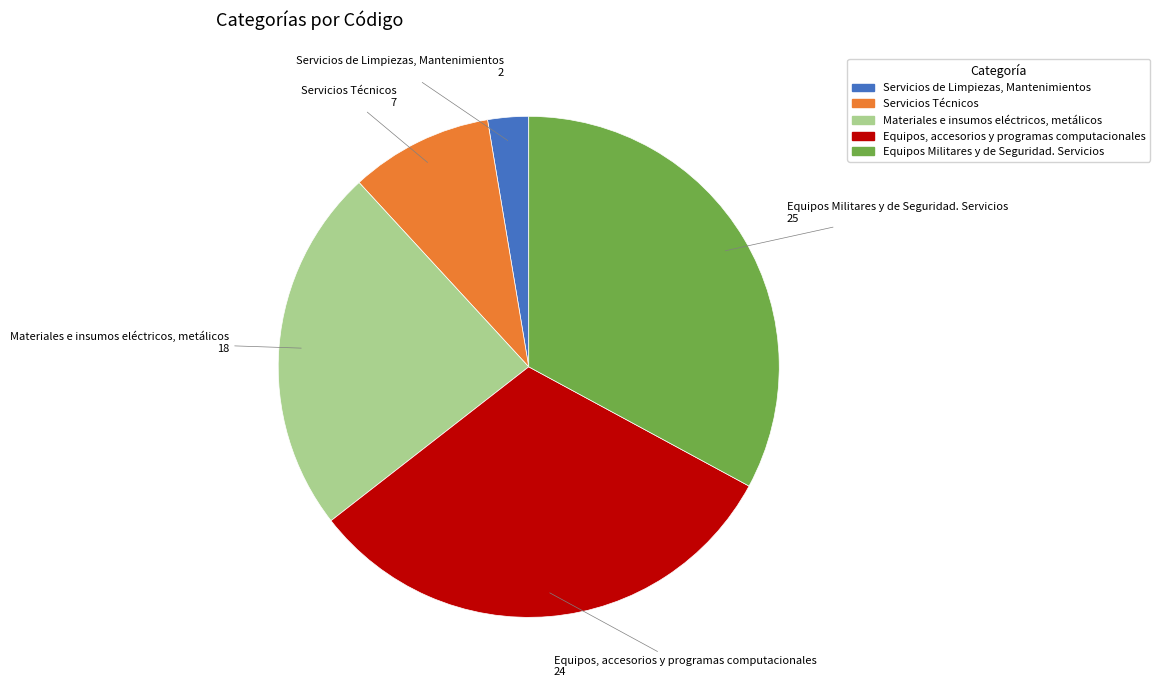

The Servicios Técnicos slice represents 1% of the pie. True or false?

False